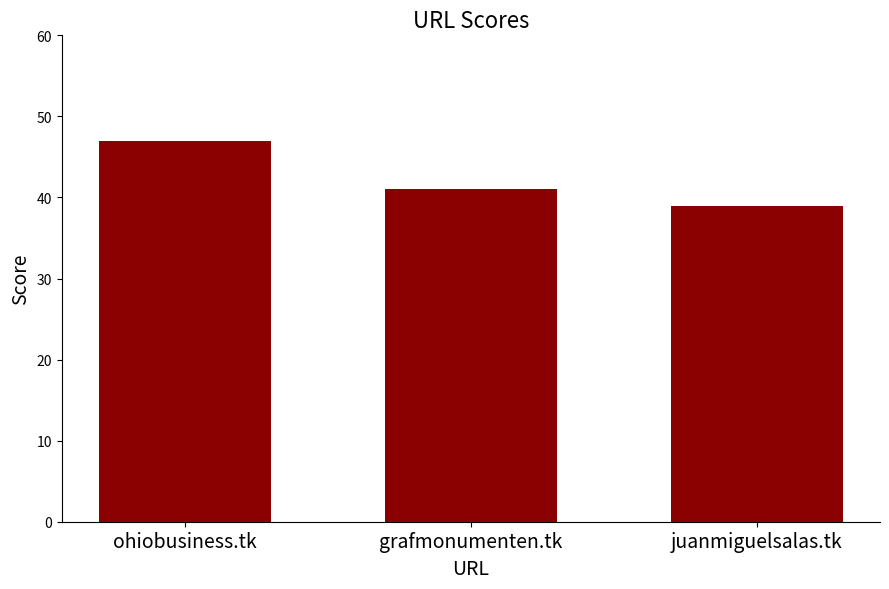

What is the value of the 2nd bar from the left?

41